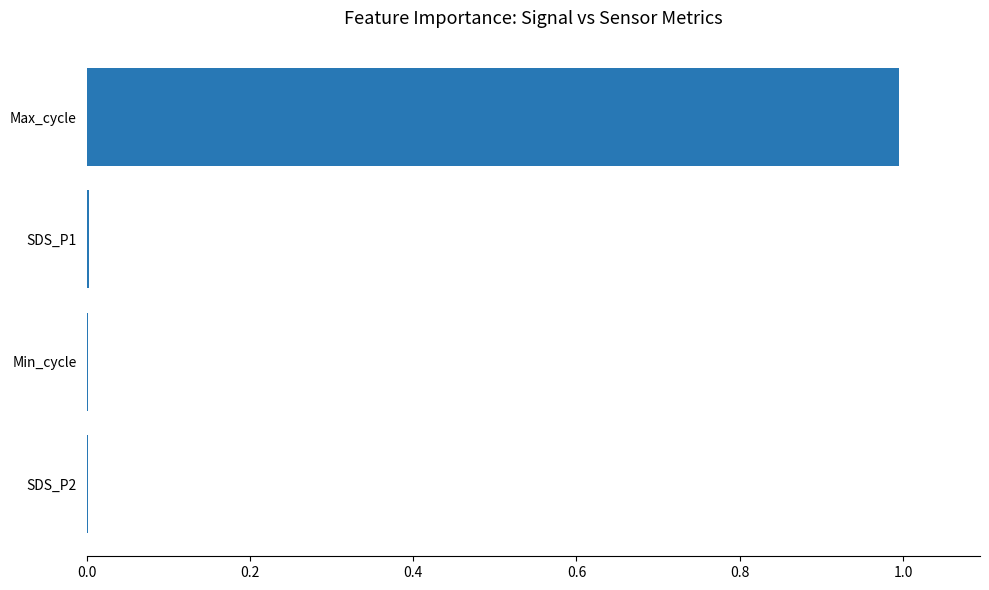

Between Max_cycle and SDS_P2, which is larger?

Max_cycle